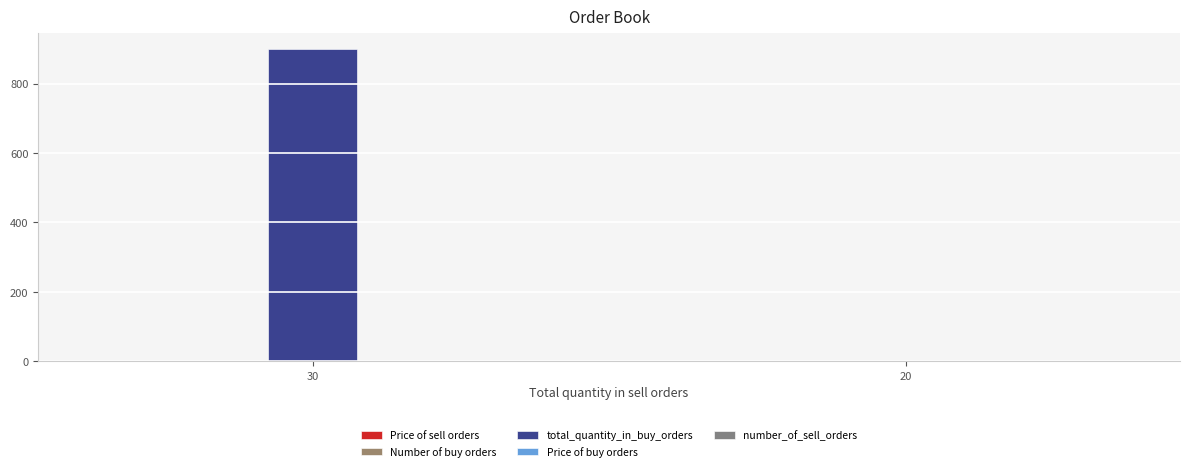

Are the bars grouped side by side (vs. stacked)?

Yes